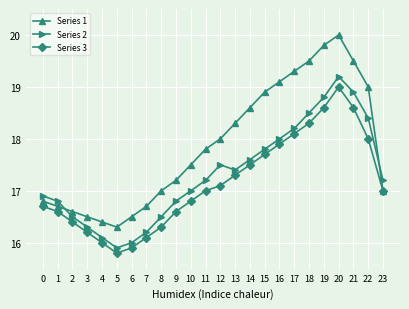

At 11, list the series in order from smallest to largest.

Series 3, Series 2, Series 1